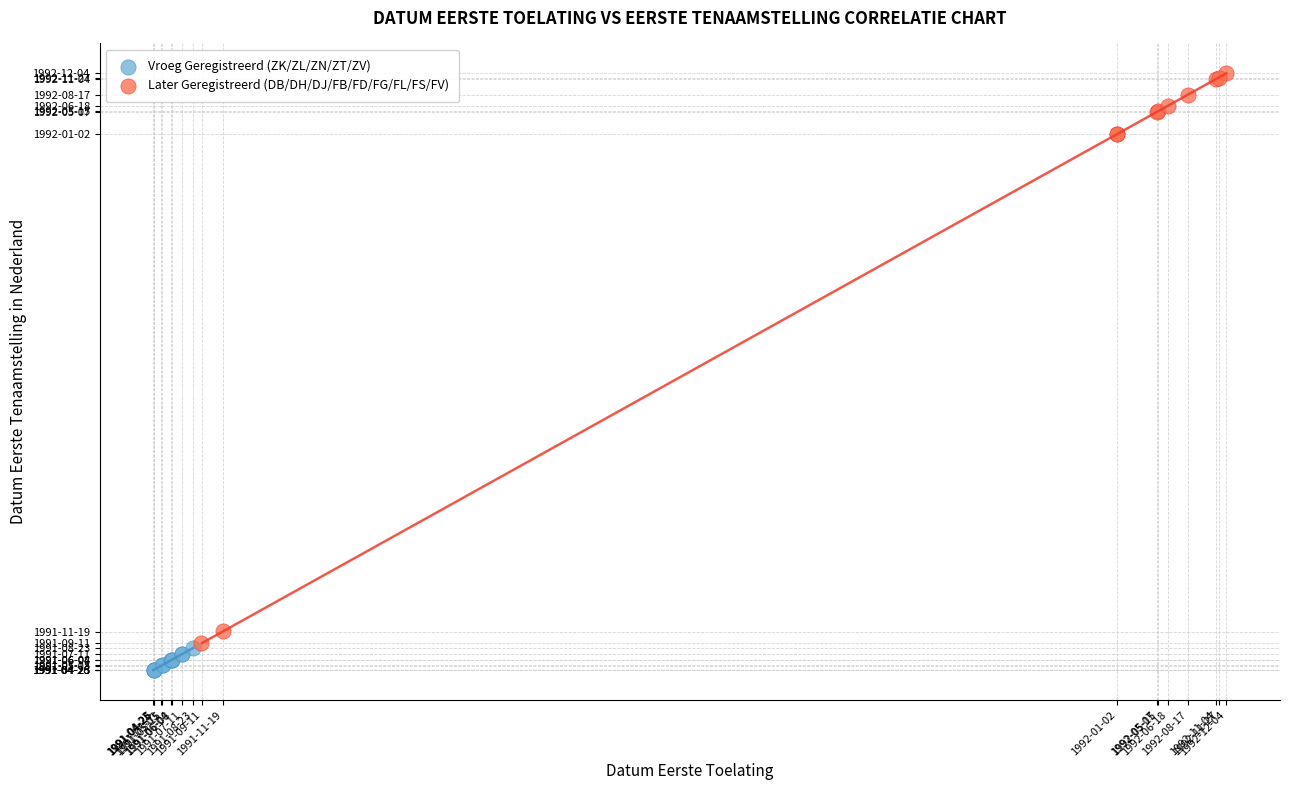

What are all the series names shown in the legend?

Vroeg Geregistreerd (ZK/ZL/ZN/ZT/ZV), Later Geregistreerd (DB/DH/DJ/FB/FD/FG/FL/FS/FV)